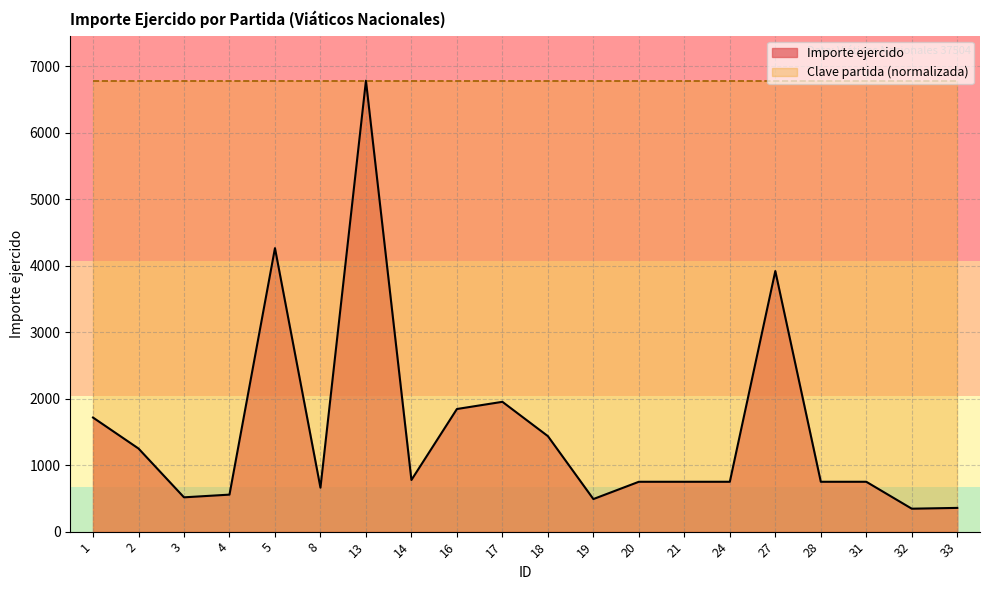

Between 21 and 31, which is larger?

21